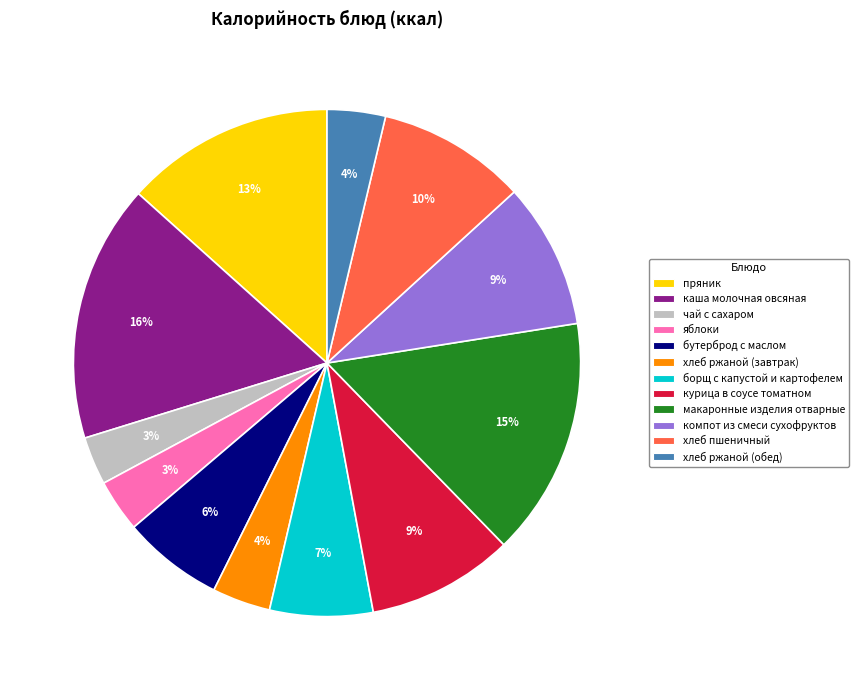

Is there a majority slice in this chart?

No